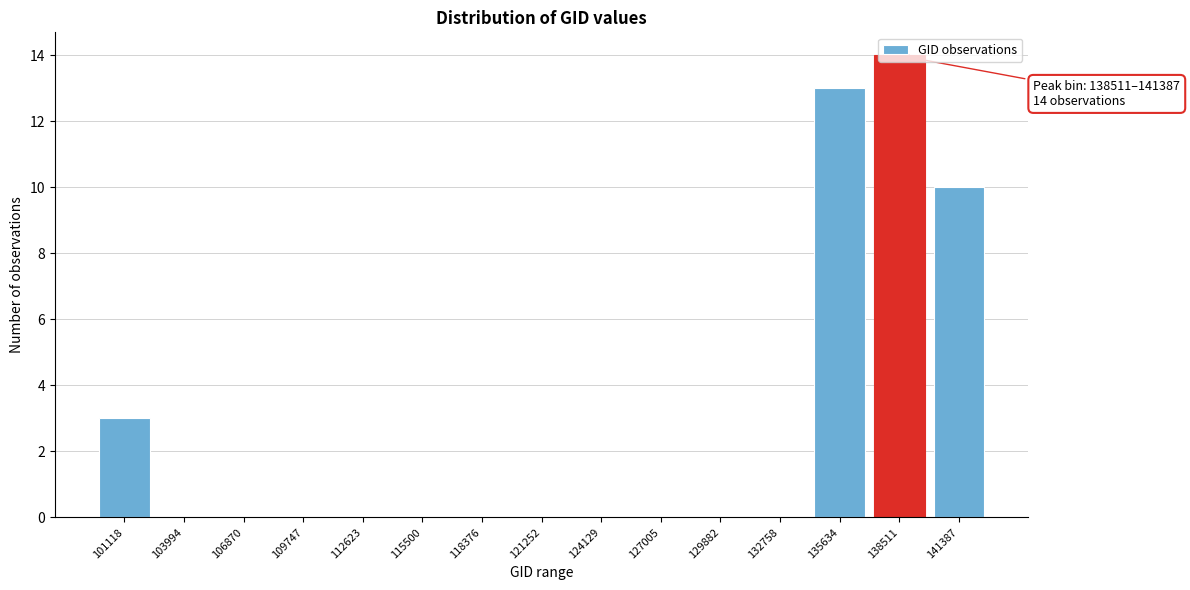

What is the sum of all values?

40